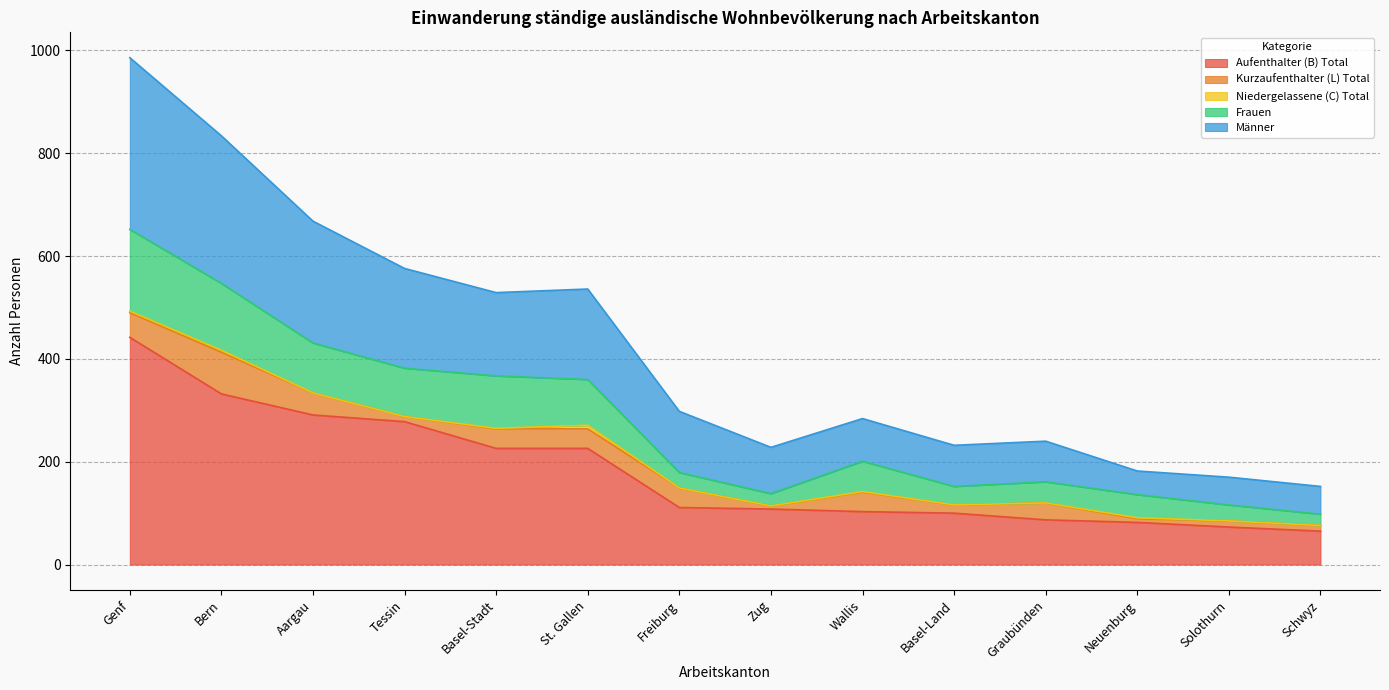

Which category has the highest value in the Aufenthalter (B) Total series?

Genf